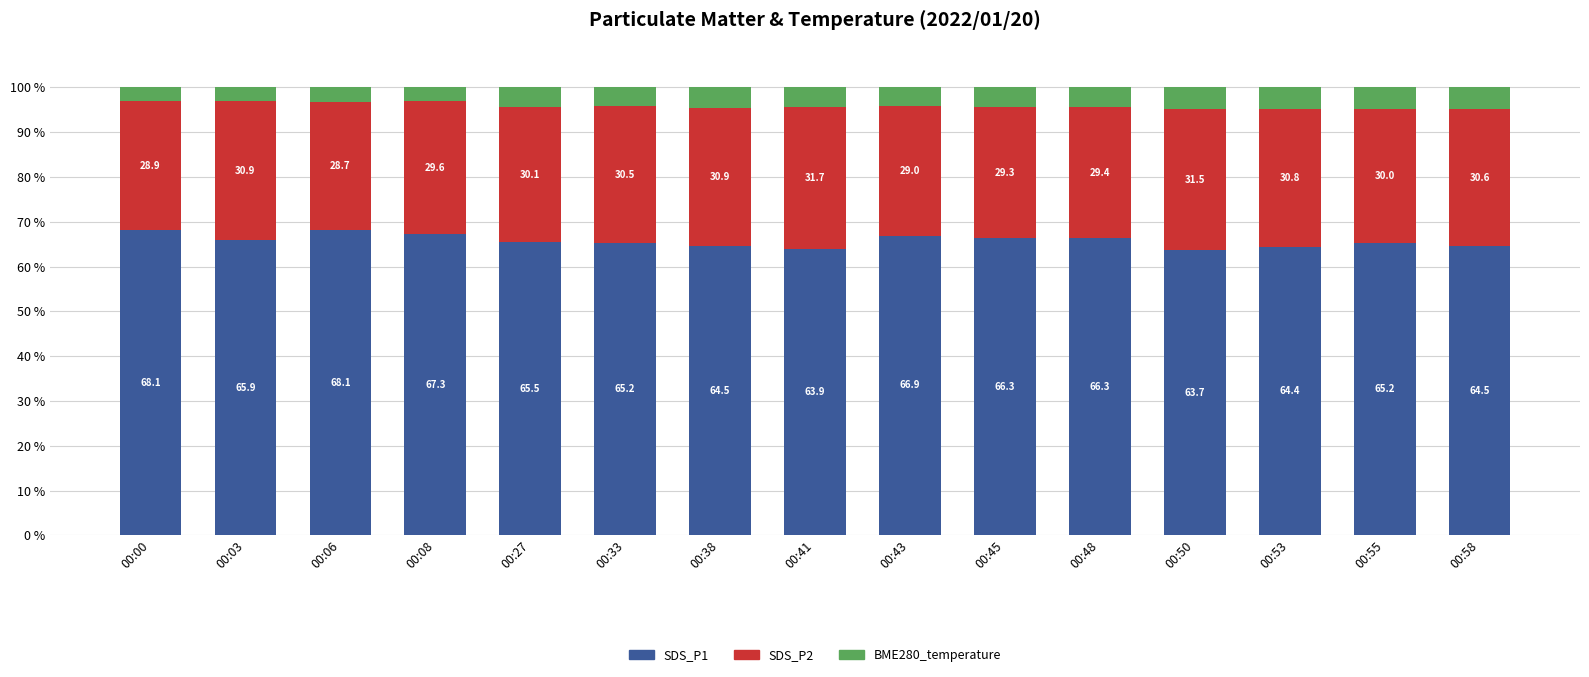

What is the total value across all series at 00:53?

100.0